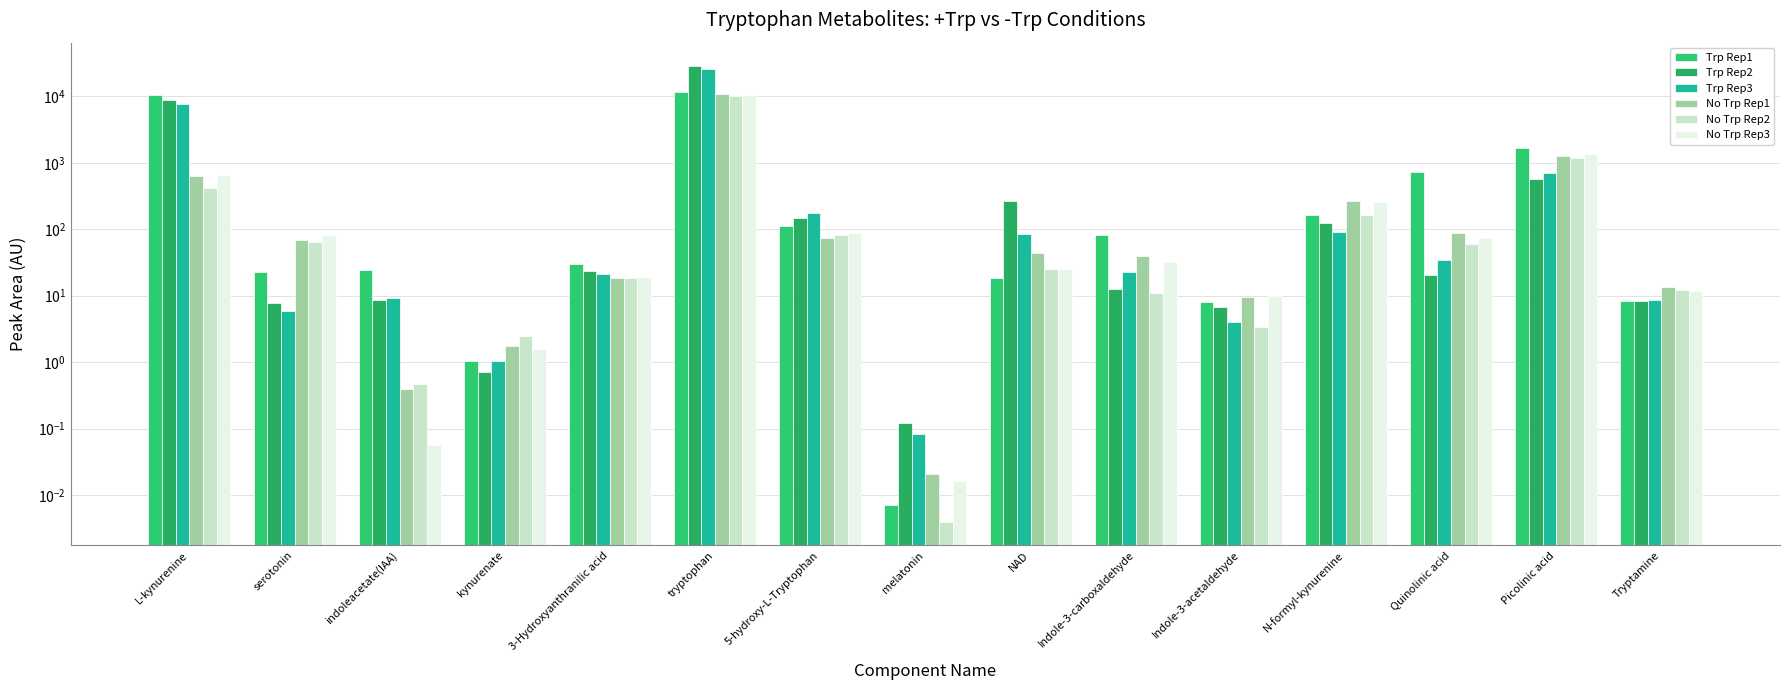

What is the highest value of the No Trp Rep2 series?

10175.3